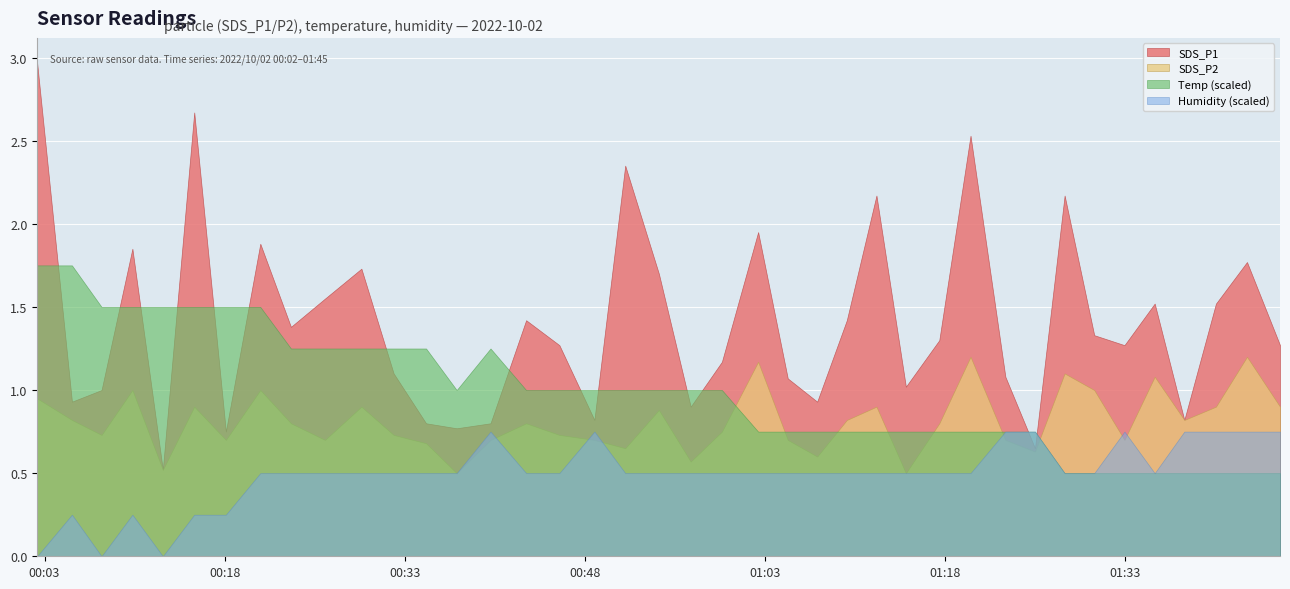

Between 2022/10/02 00:48:47 and 2022/10/02 01:43:07, which series saw the biggest shift?

SDS_P1